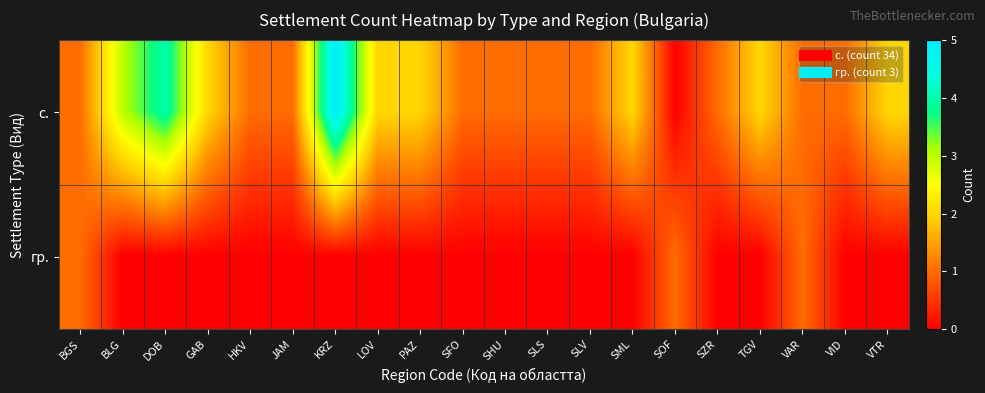

Which series has the largest range (max minus min)?

с.